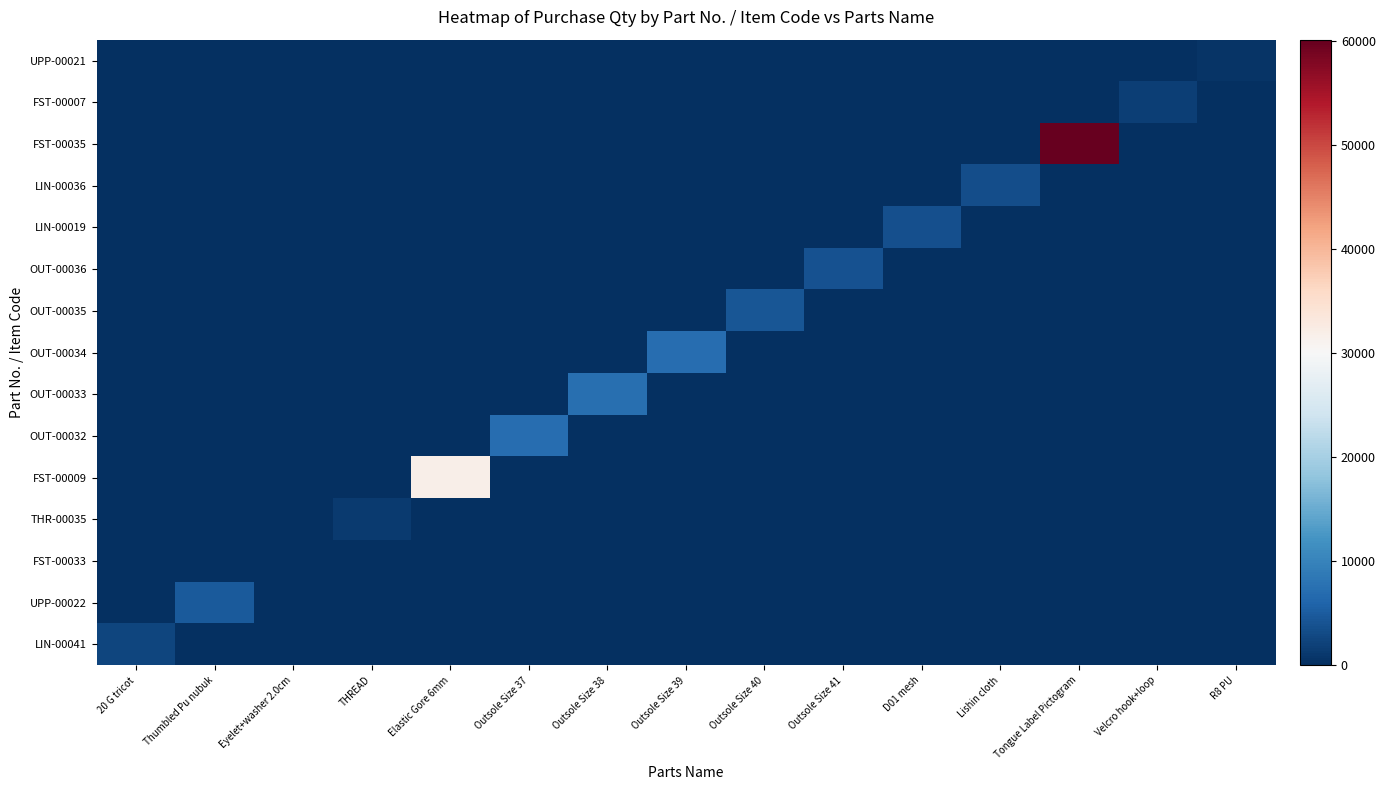

Reading left to right, what are all the values shown in this chart?

LIN-00041: 20 G tricot=2417.0	Thumbled Pu nubuk=0.0	Eyelet+washer 2.0cm=0.0	THREAD=0.0	Elastic Gore 6mm=0.0	Outsole Size 37=0.0	Outsole Size 38=0.0	Outsole Size 39=0.0	Outsole Size 40=0.0	Outsole Size 41=0.0	D01 mesh=0.0	Lishin cloth=0.0	Tongue Label Pictogram=0.0	Velcro hook+loop=0.0	R8 PU=0.0
UPP-00022: 20 G tricot=0.0	Thumbled Pu nubuk=4844.0	Eyelet+washer 2.0cm=0.0	THREAD=0.0	Elastic Gore 6mm=0.0	Outsole Size 37=0.0	Outsole Size 38=0.0	Outsole Size 39=0.0	Outsole Size 40=0.0	Outsole Size 41=0.0	D01 mesh=0.0	Lishin cloth=0.0	Tongue Label Pictogram=0.0	Velcro hook+loop=0.0	R8 PU=0.0
FST-00033: 20 G tricot=0.0	Thumbled Pu nubuk=0.0	Eyelet+washer 2.0cm=39.9	THREAD=0.0	Elastic Gore 6mm=0.0	Outsole Size 37=0.0	Outsole Size 38=0.0	Outsole Size 39=0.0	Outsole Size 40=0.0	Outsole Size 41=0.0	D01 mesh=0.0	Lishin cloth=0.0	Tongue Label Pictogram=0.0	Velcro hook+loop=0.0	R8 PU=0.0
THR-00035: 20 G tricot=0.0	Thumbled Pu nubuk=0.0	Eyelet+washer 2.0cm=0.0	THREAD=1338.0	Elastic Gore 6mm=0.0	Outsole Size 37=0.0	Outsole Size 38=0.0	Outsole Size 39=0.0	Outsole Size 40=0.0	Outsole Size 41=0.0	D01 mesh=0.0	Lishin cloth=0.0	Tongue Label Pictogram=0.0	Velcro hook+loop=0.0	R8 PU=0.0
FST-00009: 20 G tricot=0.0	Thumbled Pu nubuk=0.0	Eyelet+washer 2.0cm=0.0	THREAD=0.0	Elastic Gore 6mm=31904.0	Outsole Size 37=0.0	Outsole Size 38=0.0	Outsole Size 39=0.0	Outsole Size 40=0.0	Outsole Size 41=0.0	D01 mesh=0.0	Lishin cloth=0.0	Tongue Label Pictogram=0.0	Velcro hook+loop=0.0	R8 PU=0.0
OUT-00032: 20 G tricot=0.0	Thumbled Pu nubuk=0.0	Eyelet+washer 2.0cm=0.0	THREAD=0.0	Elastic Gore 6mm=0.0	Outsole Size 37=7095.0	Outsole Size 38=0.0	Outsole Size 39=0.0	Outsole Size 40=0.0	Outsole Size 41=0.0	D01 mesh=0.0	Lishin cloth=0.0	Tongue Label Pictogram=0.0	Velcro hook+loop=0.0	R8 PU=0.0
OUT-00033: 20 G tricot=0.0	Thumbled Pu nubuk=0.0	Eyelet+washer 2.0cm=0.0	THREAD=0.0	Elastic Gore 6mm=0.0	Outsole Size 37=0.0	Outsole Size 38=7323.0	Outsole Size 39=0.0	Outsole Size 40=0.0	Outsole Size 41=0.0	D01 mesh=0.0	Lishin cloth=0.0	Tongue Label Pictogram=0.0	Velcro hook+loop=0.0	R8 PU=0.0
OUT-00034: 20 G tricot=0.0	Thumbled Pu nubuk=0.0	Eyelet+washer 2.0cm=0.0	THREAD=0.0	Elastic Gore 6mm=0.0	Outsole Size 37=0.0	Outsole Size 38=0.0	Outsole Size 39=7161.0	Outsole Size 40=0.0	Outsole Size 41=0.0	D01 mesh=0.0	Lishin cloth=0.0	Tongue Label Pictogram=0.0	Velcro hook+loop=0.0	R8 PU=0.0
OUT-00035: 20 G tricot=0.0	Thumbled Pu nubuk=0.0	Eyelet+washer 2.0cm=0.0	THREAD=0.0	Elastic Gore 6mm=0.0	Outsole Size 37=0.0	Outsole Size 38=0.0	Outsole Size 39=0.0	Outsole Size 40=4388.0	Outsole Size 41=0.0	D01 mesh=0.0	Lishin cloth=0.0	Tongue Label Pictogram=0.0	Velcro hook+loop=0.0	R8 PU=0.0
OUT-00036: 20 G tricot=0.0	Thumbled Pu nubuk=0.0	Eyelet+washer 2.0cm=0.0	THREAD=0.0	Elastic Gore 6mm=0.0	Outsole Size 37=0.0	Outsole Size 38=0.0	Outsole Size 39=0.0	Outsole Size 40=0.0	Outsole Size 41=3962.0	D01 mesh=0.0	Lishin cloth=0.0	Tongue Label Pictogram=0.0	Velcro hook+loop=0.0	R8 PU=0.0
LIN-00019: 20 G tricot=0.0	Thumbled Pu nubuk=0.0	Eyelet+washer 2.0cm=0.0	THREAD=0.0	Elastic Gore 6mm=0.0	Outsole Size 37=0.0	Outsole Size 38=0.0	Outsole Size 39=0.0	Outsole Size 40=0.0	Outsole Size 41=0.0	D01 mesh=3722.0	Lishin cloth=0.0	Tongue Label Pictogram=0.0	Velcro hook+loop=0.0	R8 PU=0.0
LIN-00036: 20 G tricot=0.0	Thumbled Pu nubuk=0.0	Eyelet+washer 2.0cm=0.0	THREAD=0.0	Elastic Gore 6mm=0.0	Outsole Size 37=0.0	Outsole Size 38=0.0	Outsole Size 39=0.0	Outsole Size 40=0.0	Outsole Size 41=0.0	D01 mesh=0.0	Lishin cloth=3453.0	Tongue Label Pictogram=0.0	Velcro hook+loop=0.0	R8 PU=0.0
FST-00035: 20 G tricot=0.0	Thumbled Pu nubuk=0.0	Eyelet+washer 2.0cm=0.0	THREAD=0.0	Elastic Gore 6mm=0.0	Outsole Size 37=0.0	Outsole Size 38=0.0	Outsole Size 39=0.0	Outsole Size 40=0.0	Outsole Size 41=0.0	D01 mesh=0.0	Lishin cloth=0.0	Tongue Label Pictogram=60172.0	Velcro hook+loop=0.0	R8 PU=0.0
FST-00007: 20 G tricot=0.0	Thumbled Pu nubuk=0.0	Eyelet+washer 2.0cm=0.0	THREAD=0.0	Elastic Gore 6mm=0.0	Outsole Size 37=0.0	Outsole Size 38=0.0	Outsole Size 39=0.0	Outsole Size 40=0.0	Outsole Size 41=0.0	D01 mesh=0.0	Lishin cloth=0.0	Tongue Label Pictogram=0.0	Velcro hook+loop=1750.0	R8 PU=0.0
UPP-00021: 20 G tricot=0.0	Thumbled Pu nubuk=0.0	Eyelet+washer 2.0cm=0.0	THREAD=0.0	Elastic Gore 6mm=0.0	Outsole Size 37=0.0	Outsole Size 38=0.0	Outsole Size 39=0.0	Outsole Size 40=0.0	Outsole Size 41=0.0	D01 mesh=0.0	Lishin cloth=0.0	Tongue Label Pictogram=0.0	Velcro hook+loop=0.0	R8 PU=518.0